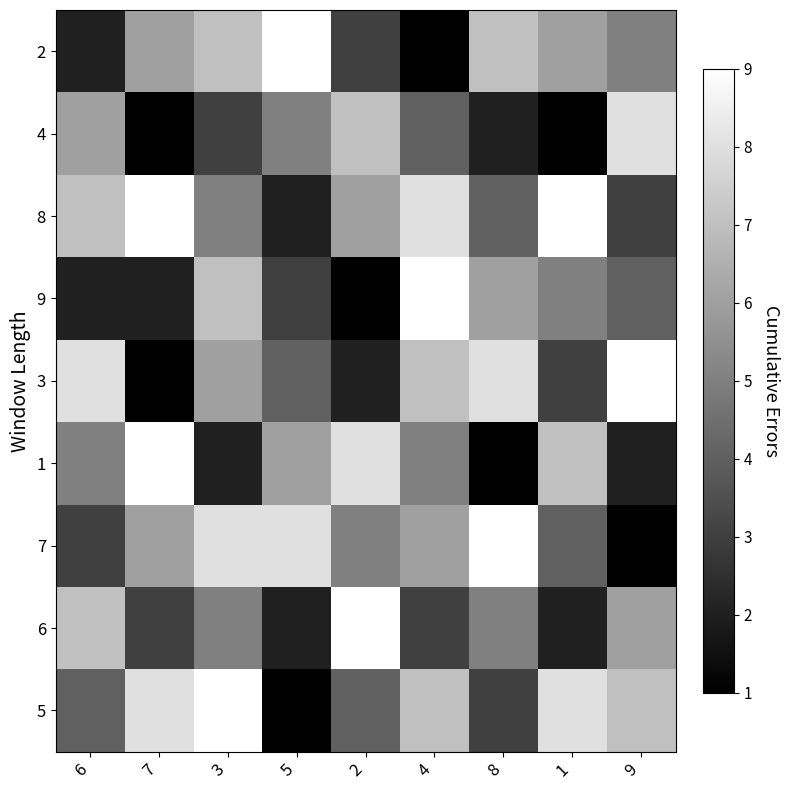

Reading right to left, what are all the values shown in this chart?

2: 9=5	1=6	8=7	4=1	2=3	5=9	3=7	7=6	6=2
4: 9=8	1=1	8=2	4=4	2=7	5=5	3=3	7=1	6=6
8: 9=3	1=9	8=4	4=8	2=6	5=2	3=5	7=9	6=7
9: 9=4	1=5	8=6	4=9	2=1	5=3	3=7	7=2	6=2
3: 9=9	1=3	8=8	4=7	2=2	5=4	3=6	7=1	6=8
1: 9=2	1=7	8=1	4=5	2=8	5=6	3=2	7=9	6=5
7: 9=1	1=4	8=9	4=6	2=5	5=8	3=8	7=6	6=3
6: 9=6	1=2	8=5	4=3	2=9	5=2	3=5	7=3	6=7
5: 9=7	1=8	8=3	4=7	2=4	5=1	3=9	7=8	6=4